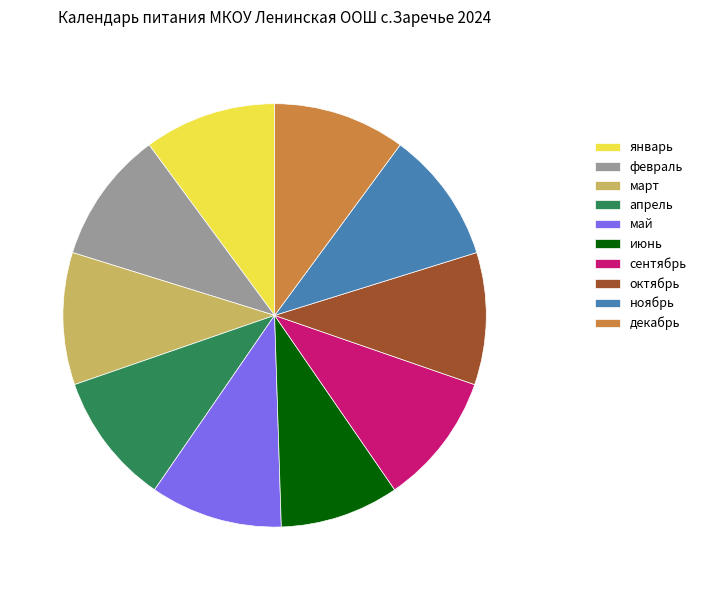

Does ноябрь account for over 50% of the chart?

No